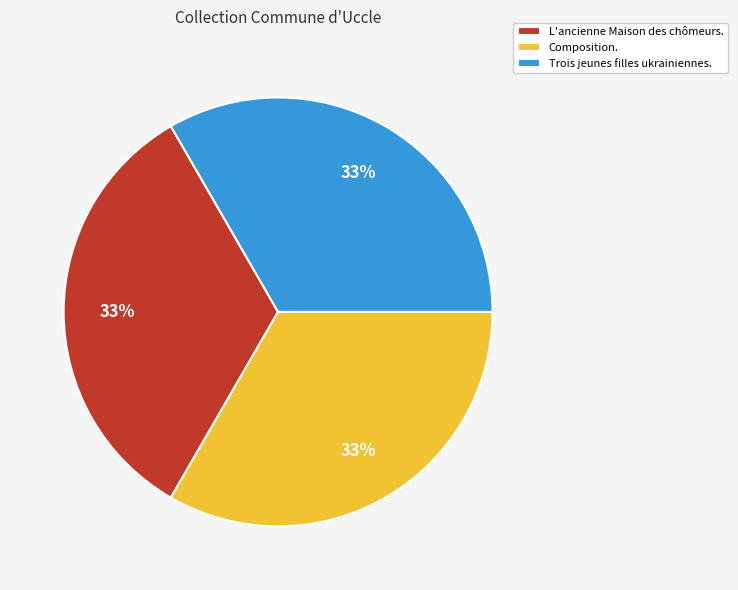

True or false: Trois jeunes filles ukrainiennes. accounts for 46% of the total.

False